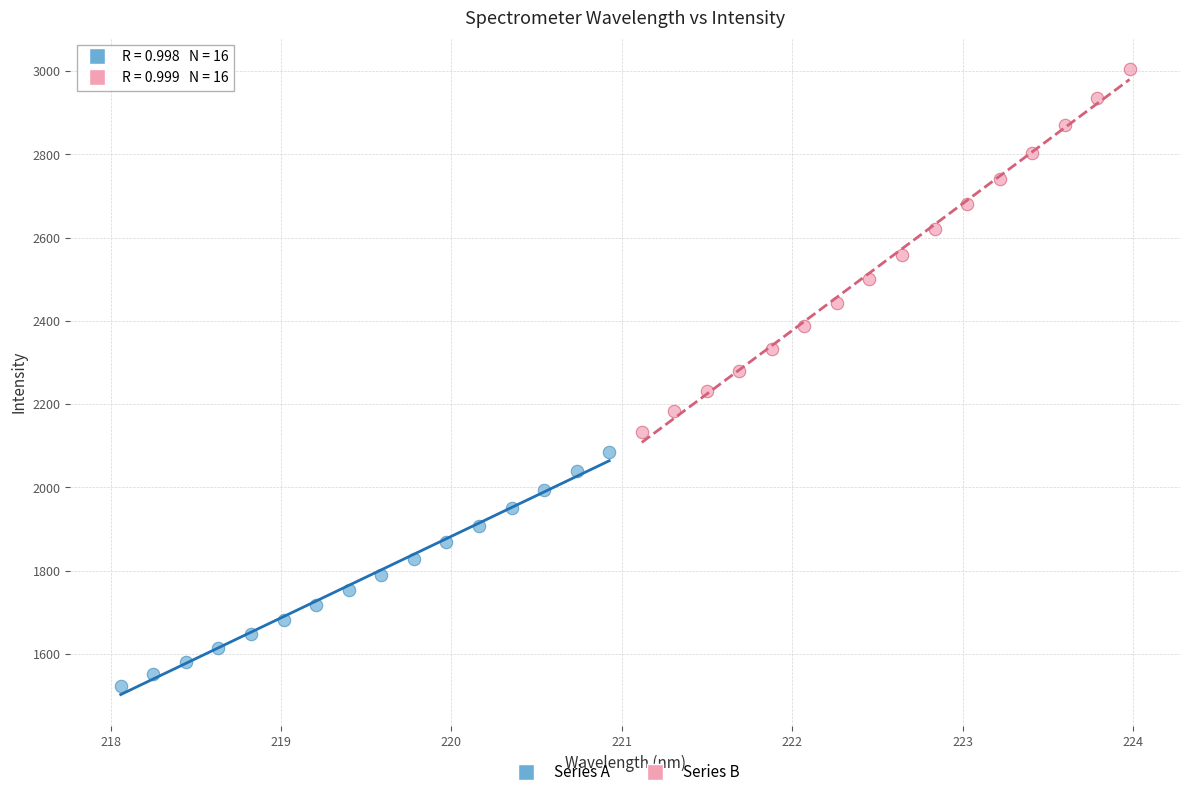

Which series has the largest Y range (max minus min)?

Series B